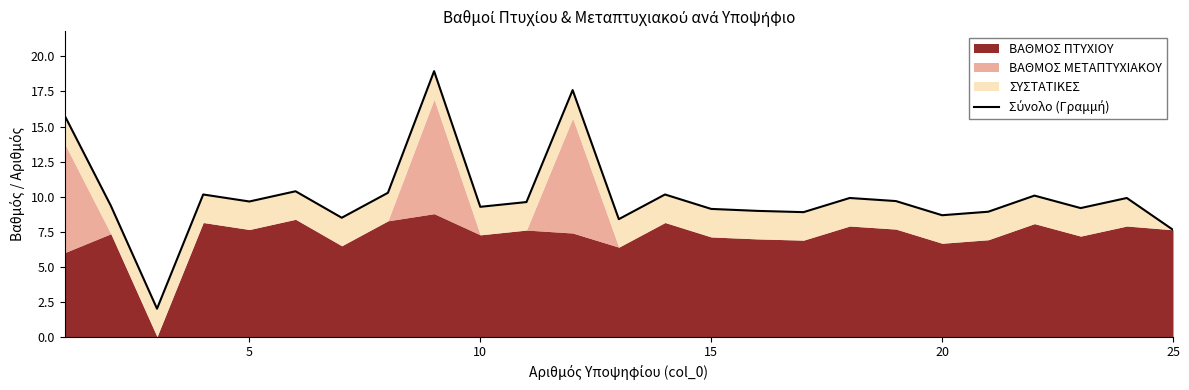

What is the average value?

10.0